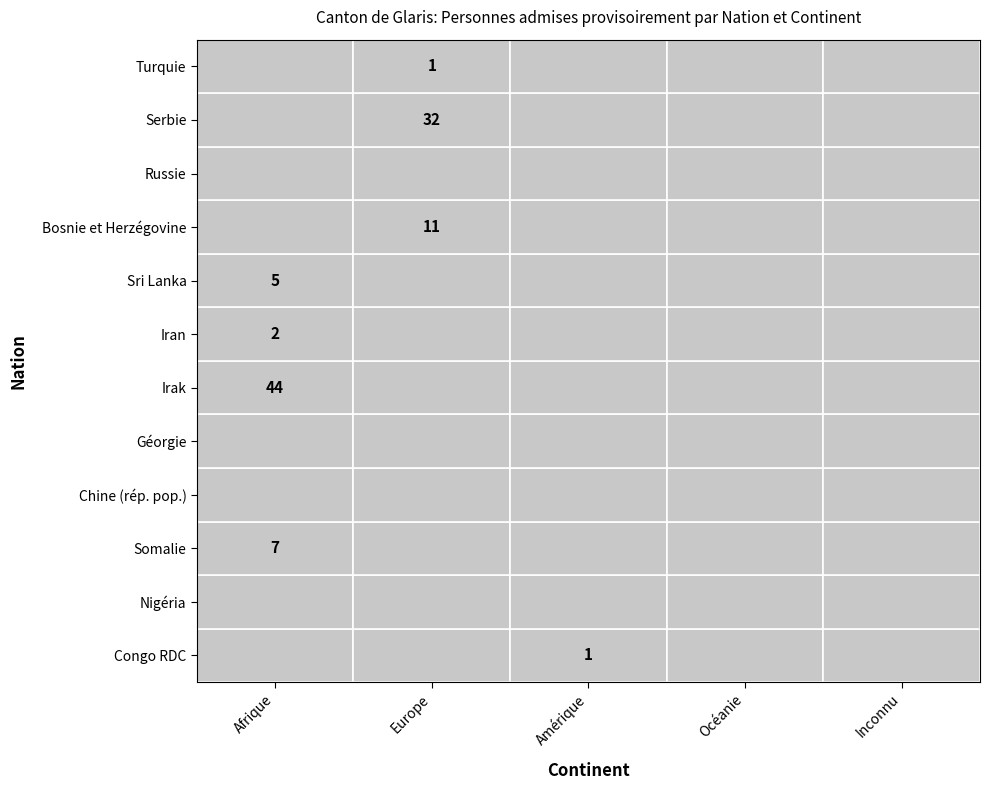

What is the sum of all Congo RDC values?

1